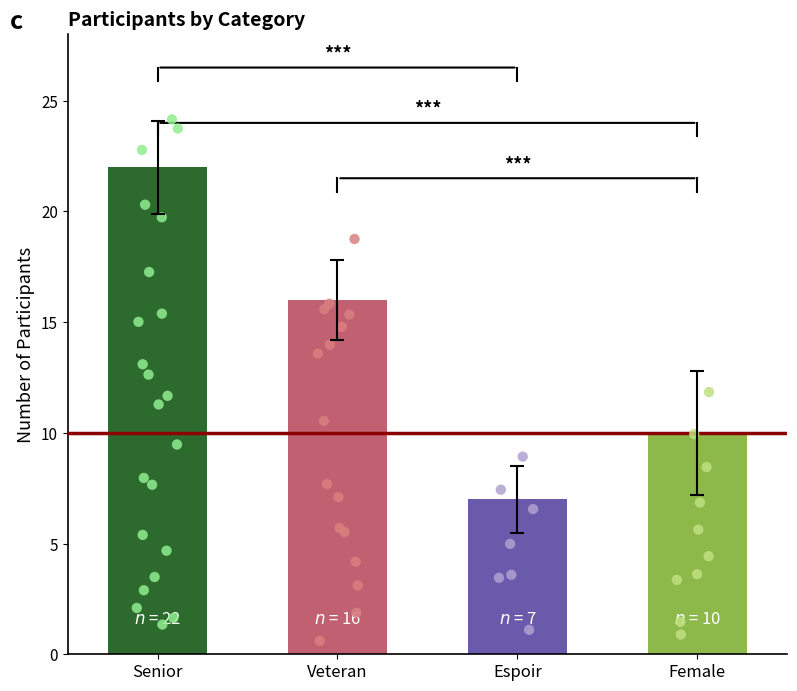

What is the ratio of the value at Veteran to the value at Female?

1.6